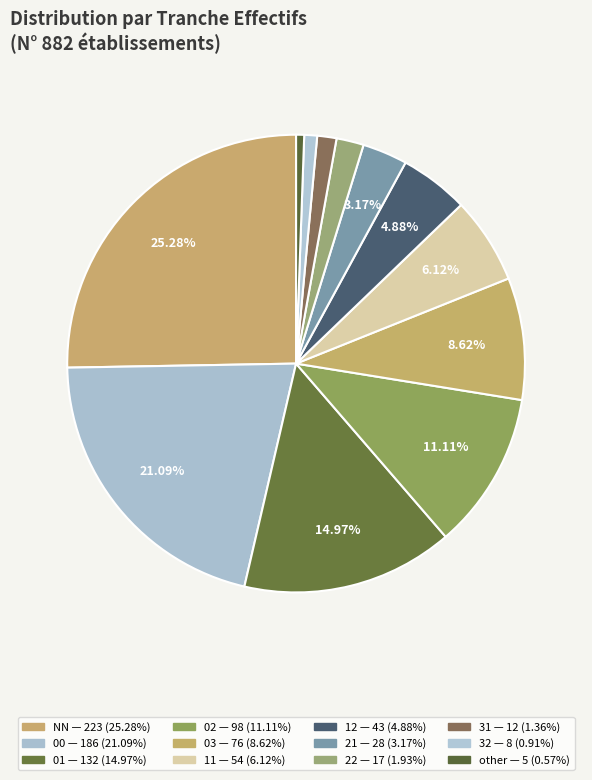

To the nearest percent, what is the difference between the 22 and 01 slice percentages?

13%